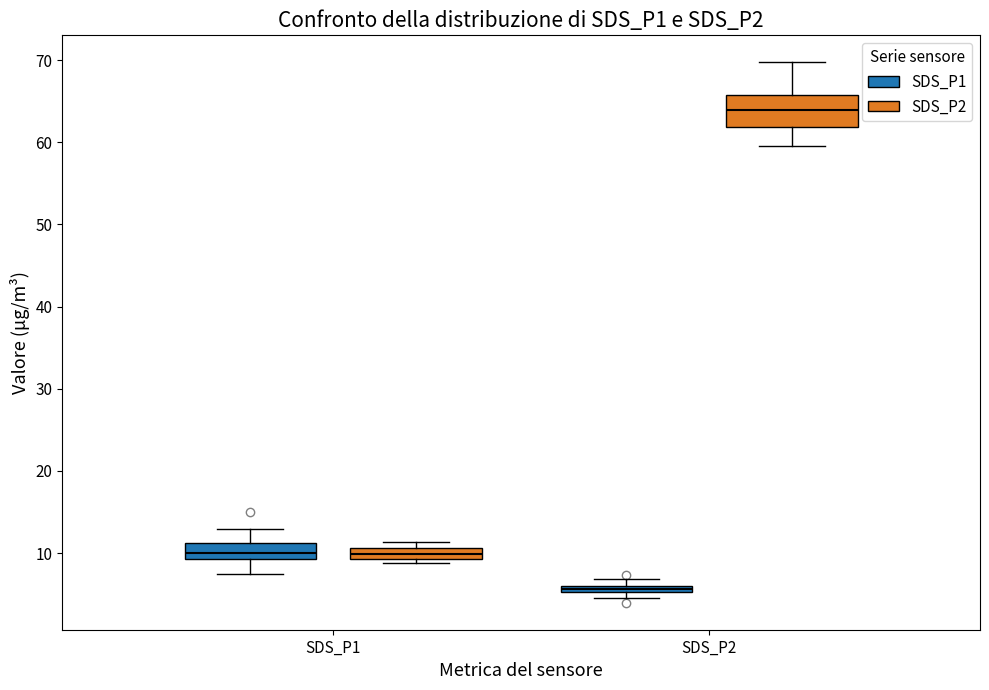

Which box's median line is the highest?

SDS_P2 (SDS_P2)